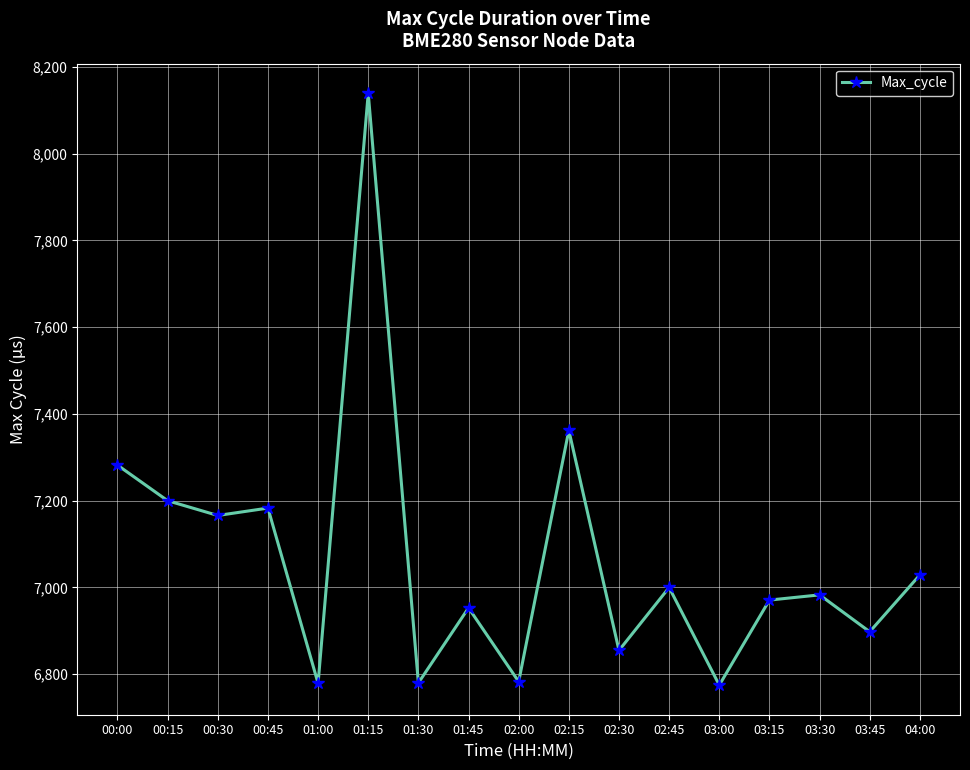

What is the sum of the values at 00:30 and 03:00?

13941